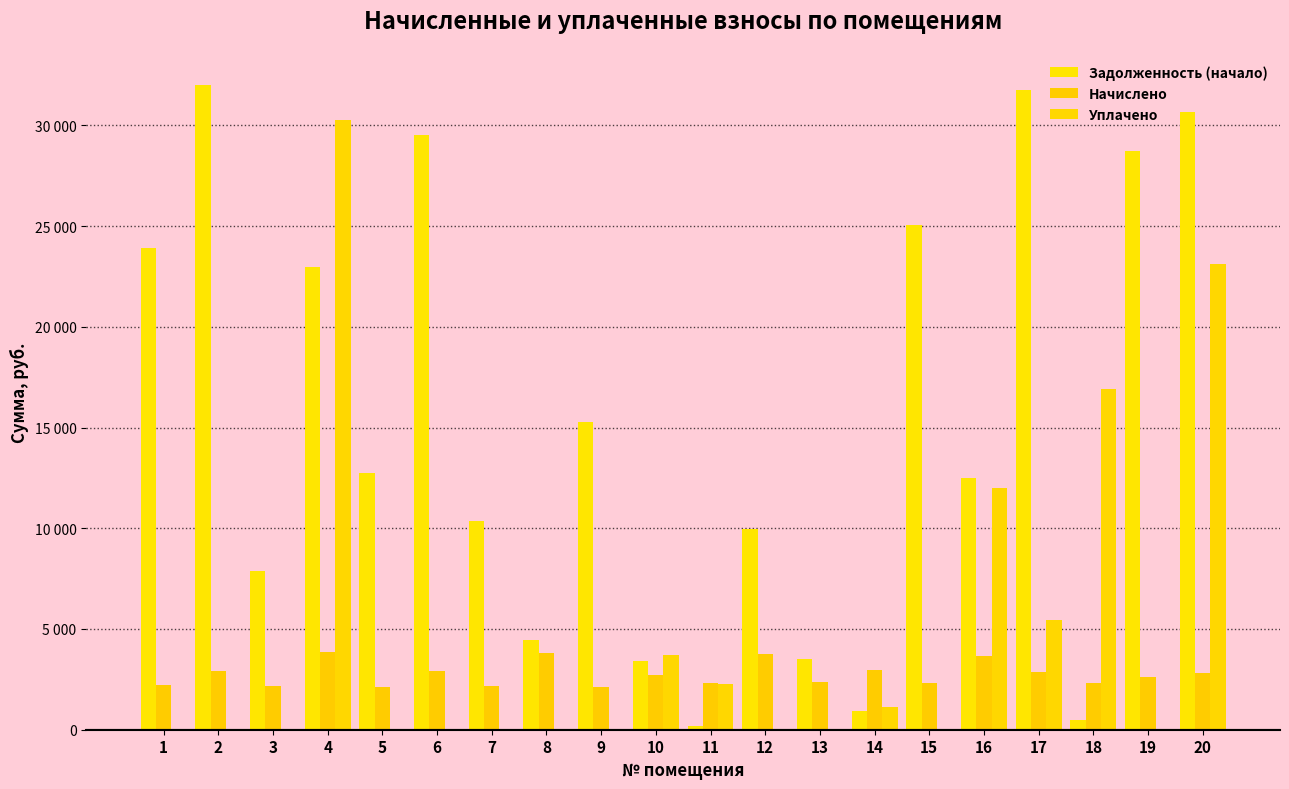

Which has a higher value, 15 or 16?

15